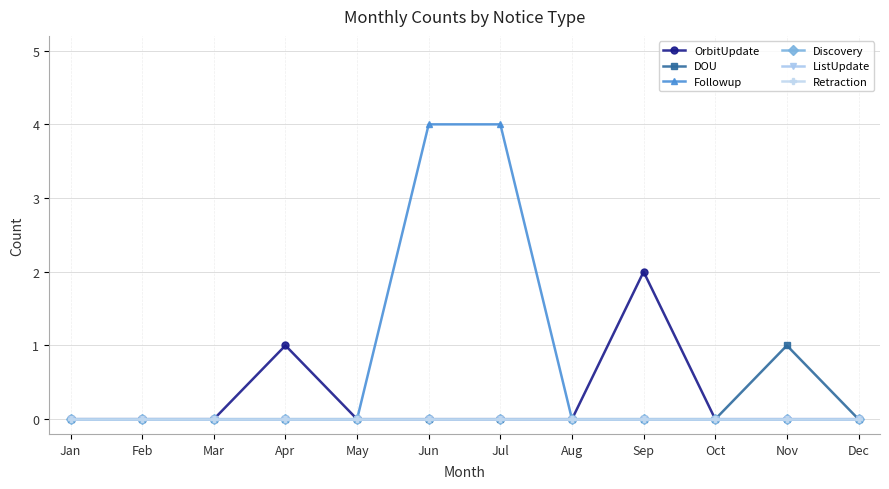

Is the value of Followup at Sep greater than the value of ListUpdate at Feb?

No